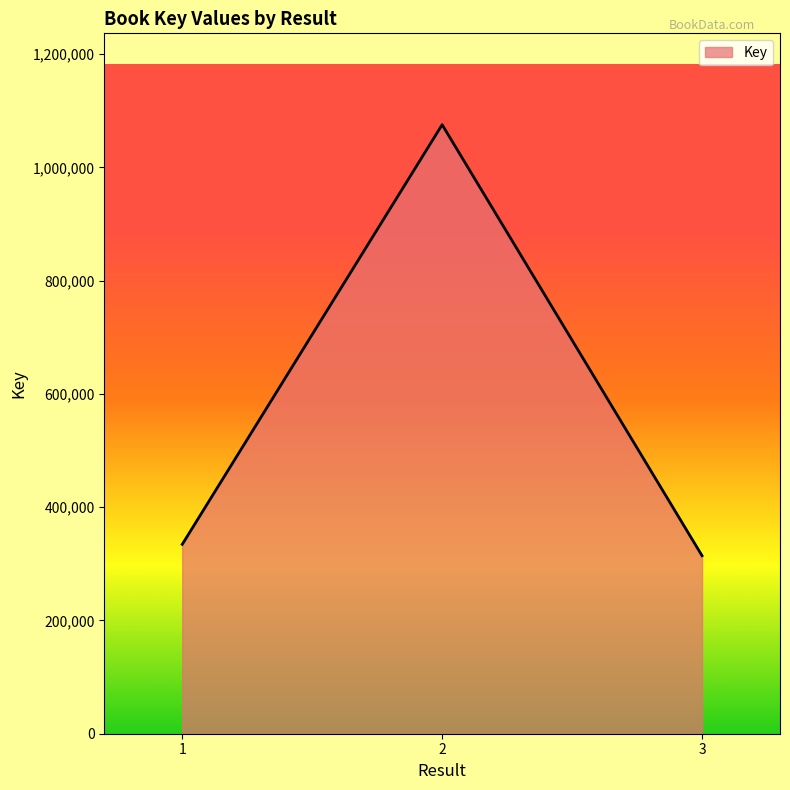

The value at 1 is 118207. True or false?

False